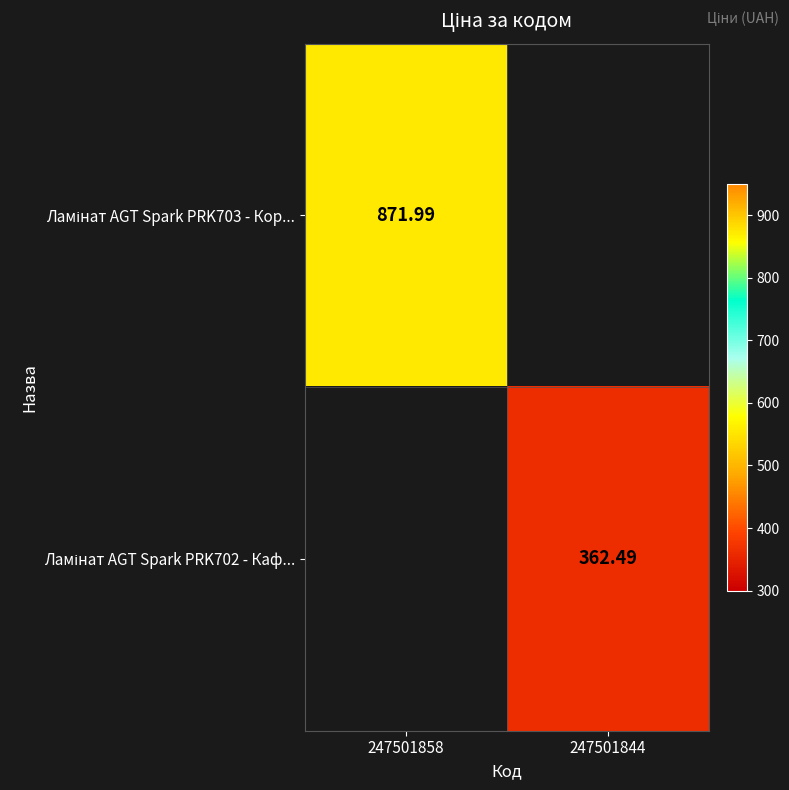

List the series in order of their peak value, highest first.

Ламінат AGT Spark PRK703 - Кор..., Ламінат AGT Spark PRK702 - Каф...